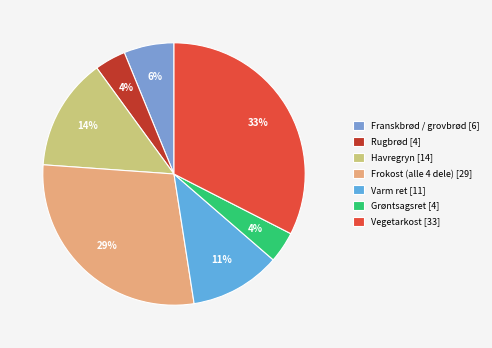

What percentage is NOT represented by Grøntsagsret?

96.2%